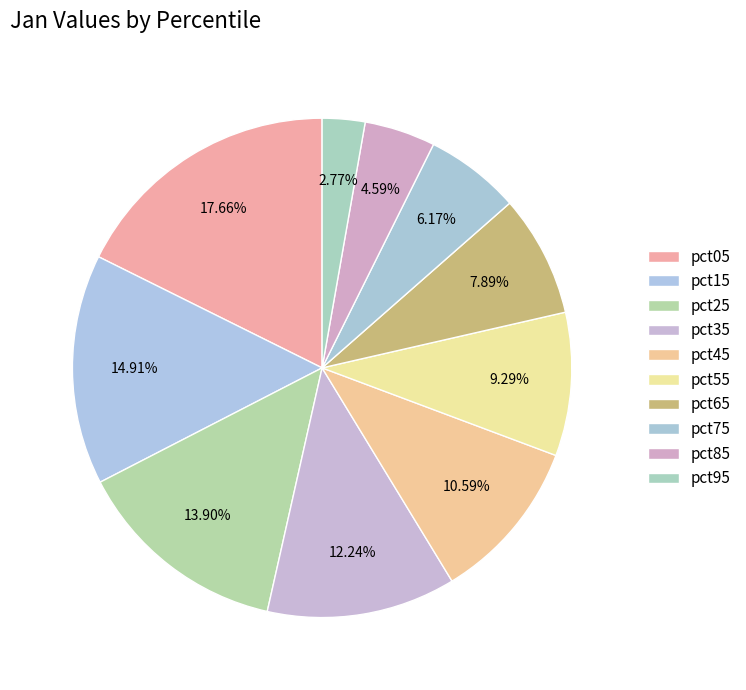

Rank the categories by value from lowest to highest.

pct95, pct85, pct75, pct65, pct55, pct45, pct35, pct25, pct15, pct05